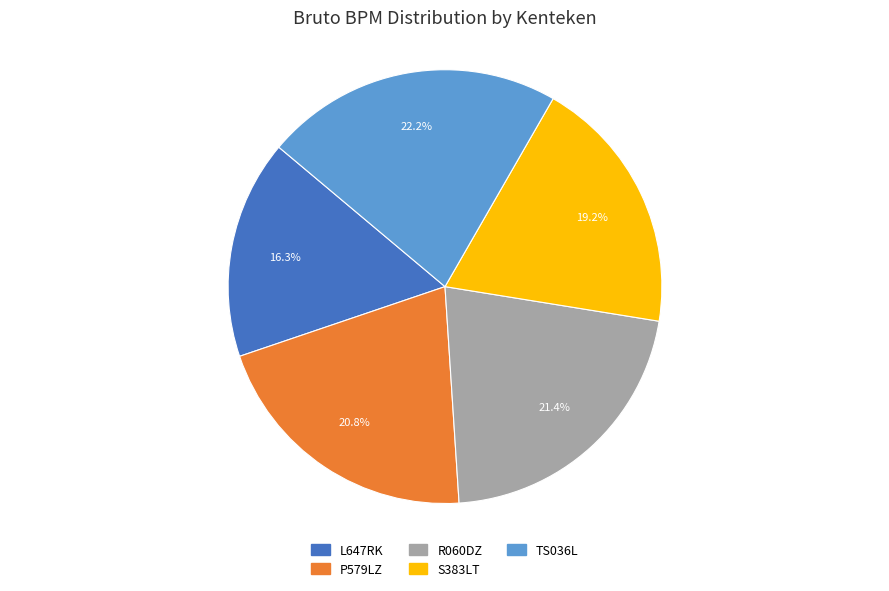

Rank the categories by value from highest to lowest.

TS036L, R060DZ, P579LZ, S383LT, L647RK